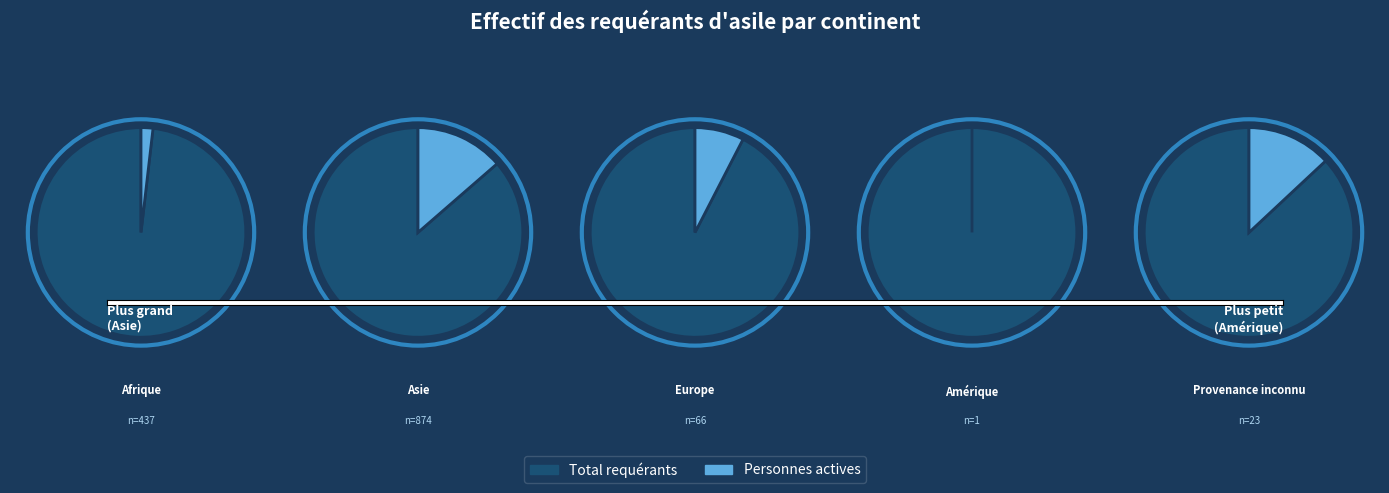

What is the change in value from Europe to Amérique?

-65